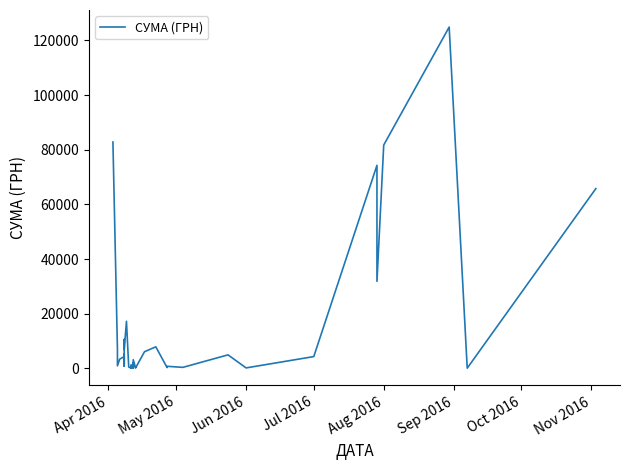

What is the sum of all values?

564444.3